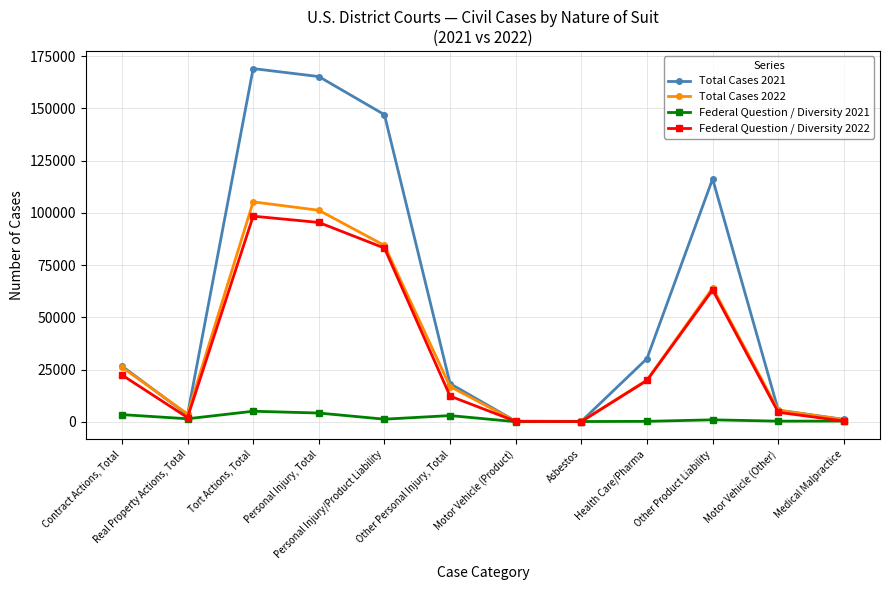

The value of Total Cases 2021 at Personal Injury/Product Liability is 147013. True or false?

True